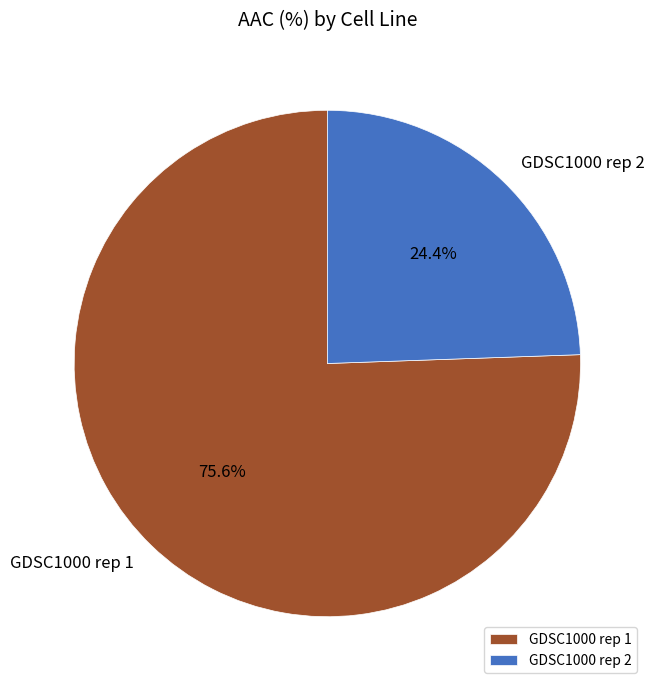

What percentage is the GDSC1000 rep 1 slice, to the nearest percent?

76%